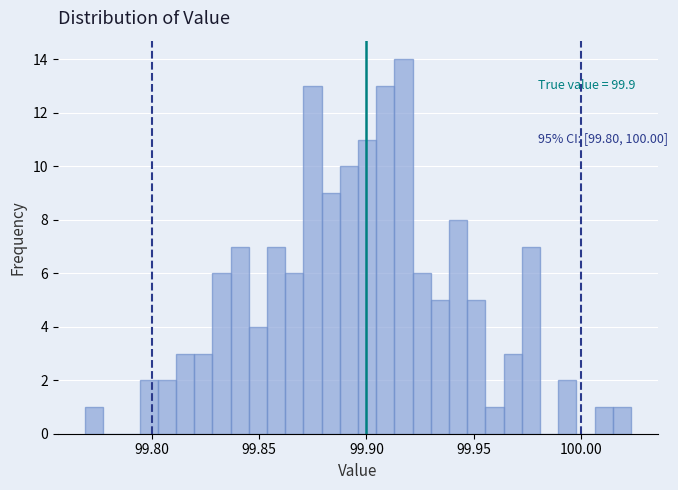

Read against the x-axis, roughly where is the centre of the tallest bar?

99.915